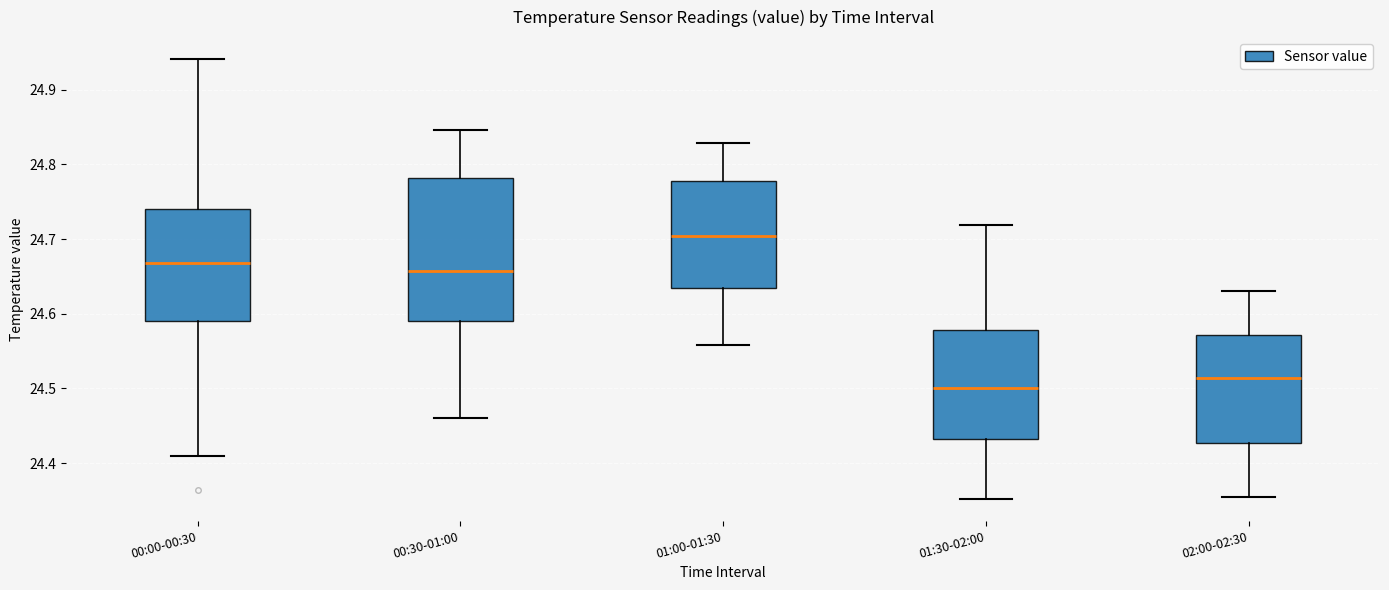

Comparing the boxes themselves (not the whiskers), which one is the tallest?

00:30-01:00